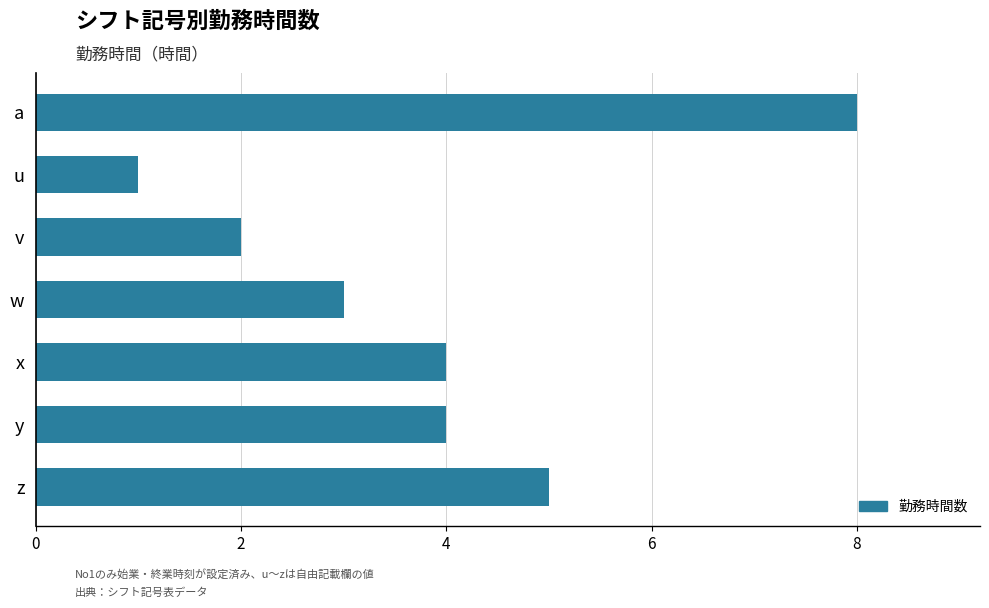

Does the chart contain stacked bars?

No